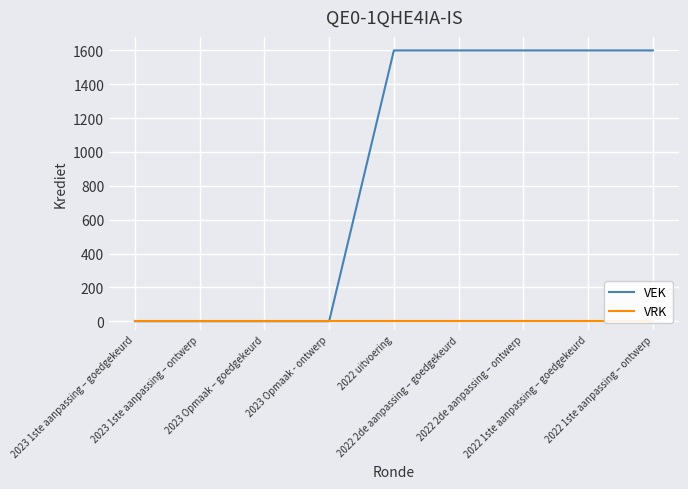

What are all the series names shown in the legend?

VEK, VRK